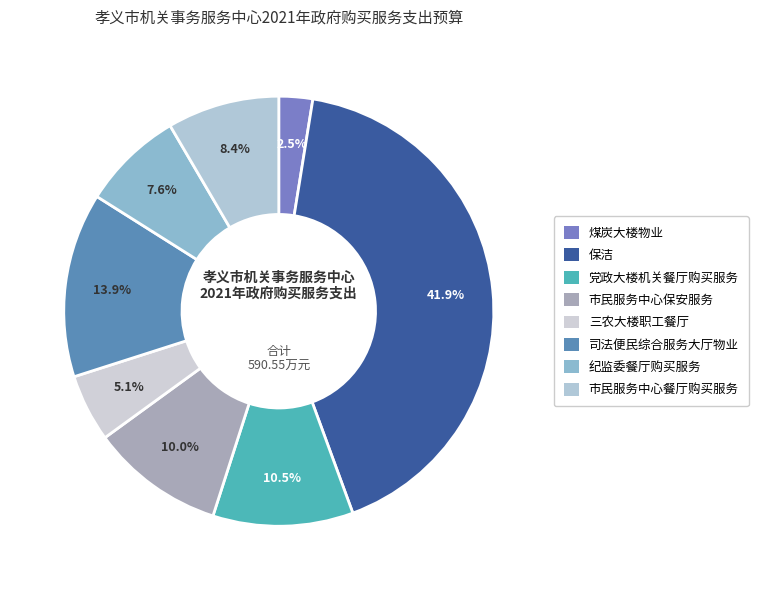

How many segments does this pie chart have?

8